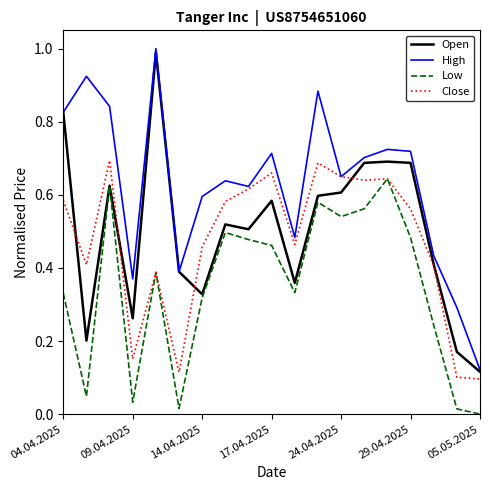

Count the number of categories in the chart.

19